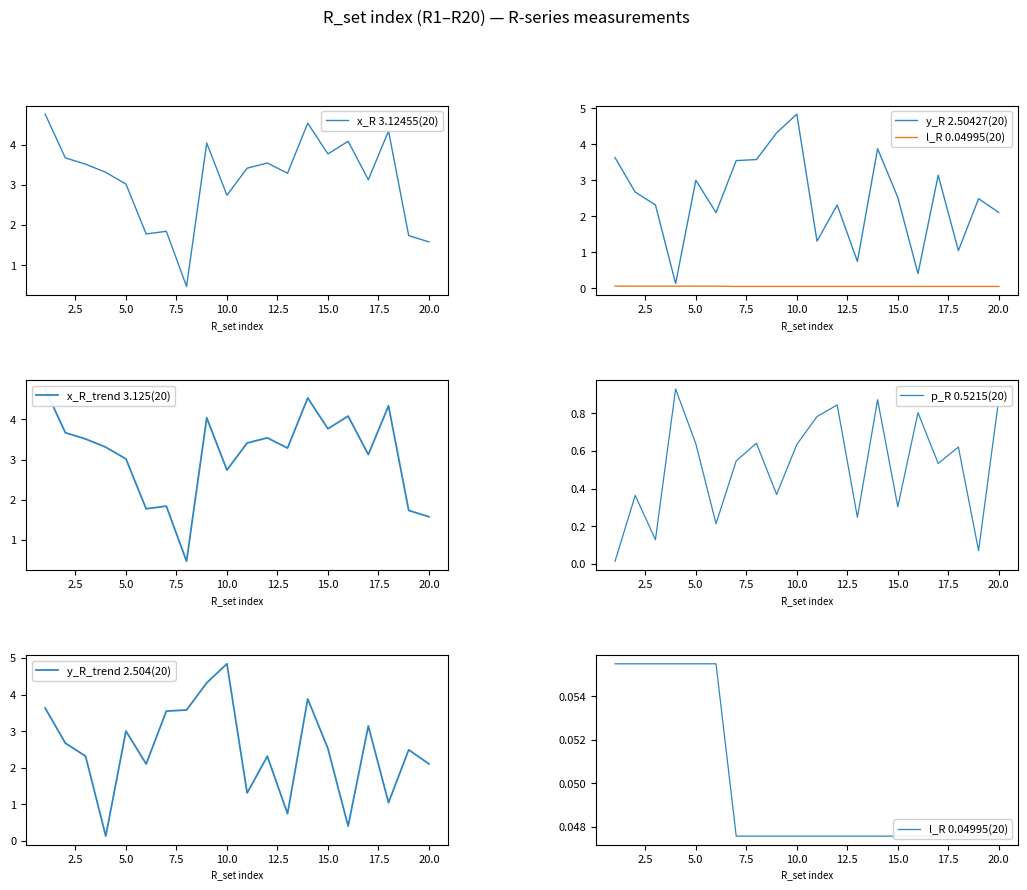

What is the difference between the maximum and second lowest values in the y_R_trend 2.504(20) series?

4.4